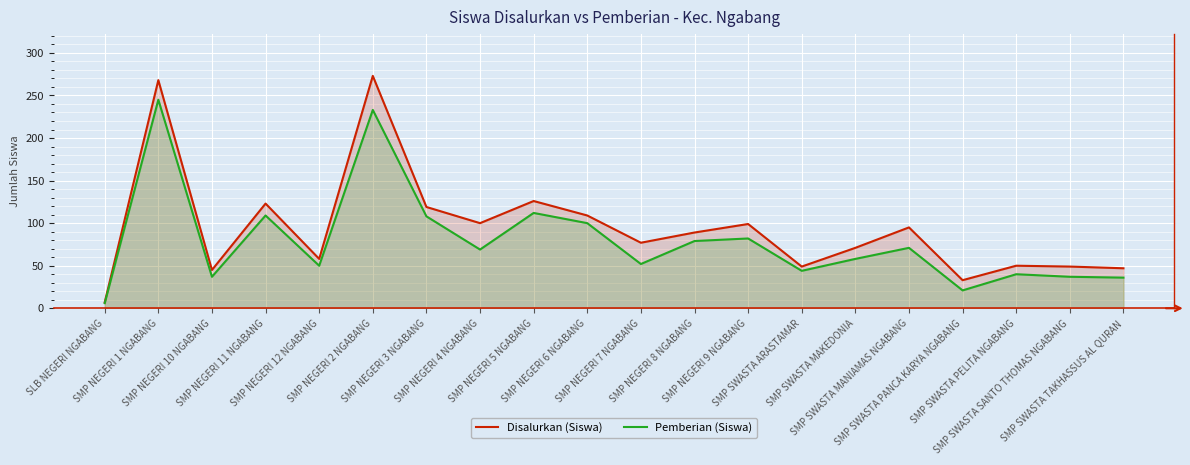

True or false: Disalurkan (Siswa) and Pemberian (Siswa) intersect in this chart.

False